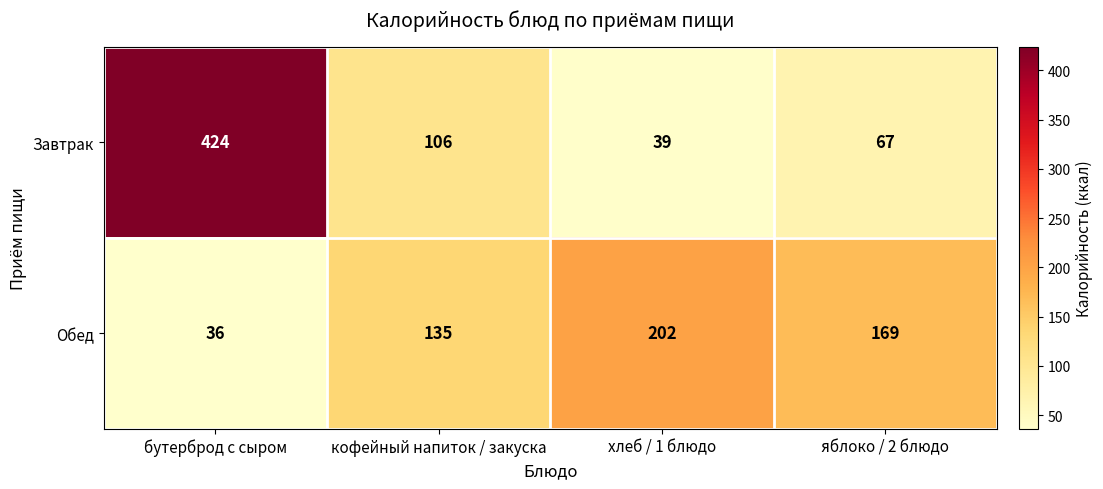

What is the sum of all Обед values?

542